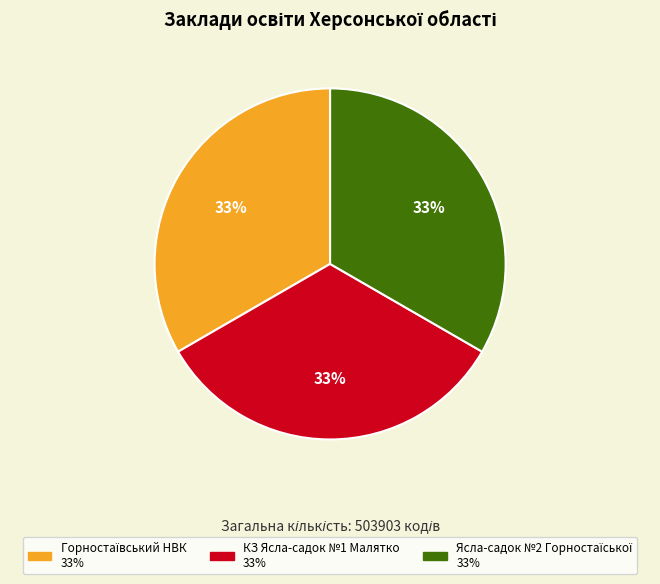

To the nearest percent, what portion does КЗ Ясла-садок №1 Малятко represent?

33%